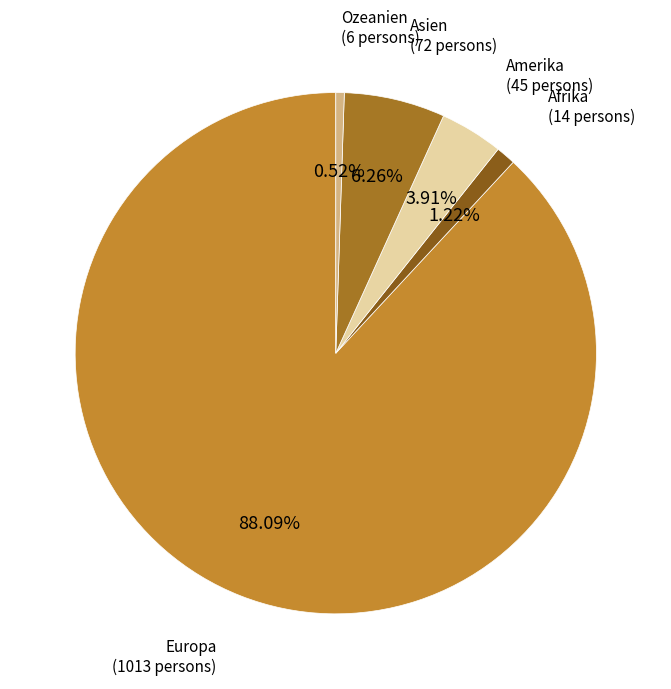

Count the number of slices in the pie.

5